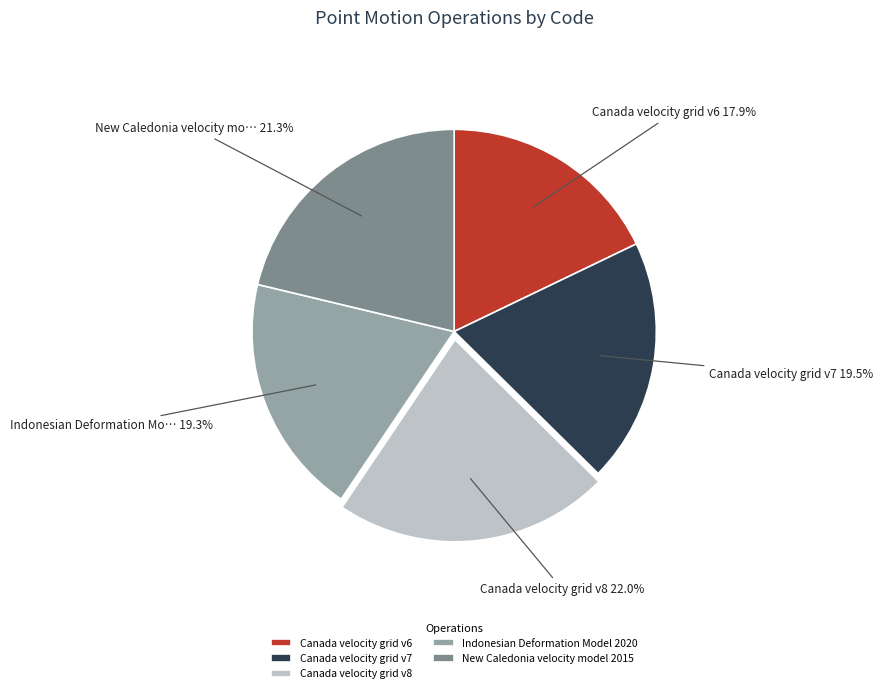

Which has a higher value, New Caledonia velocity model 2015 or Canada velocity grid v6?

New Caledonia velocity model 2015